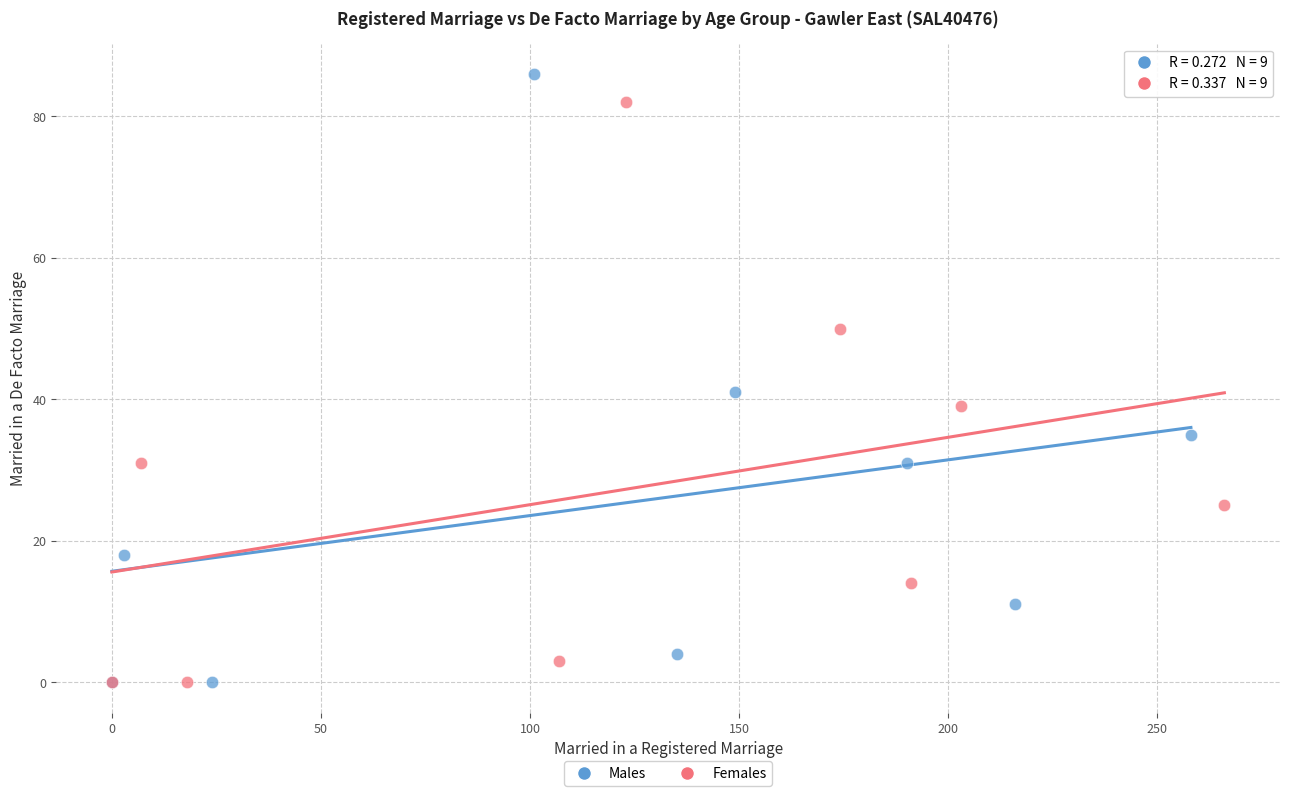

Which series reaches the maximum Y coordinate?

Males